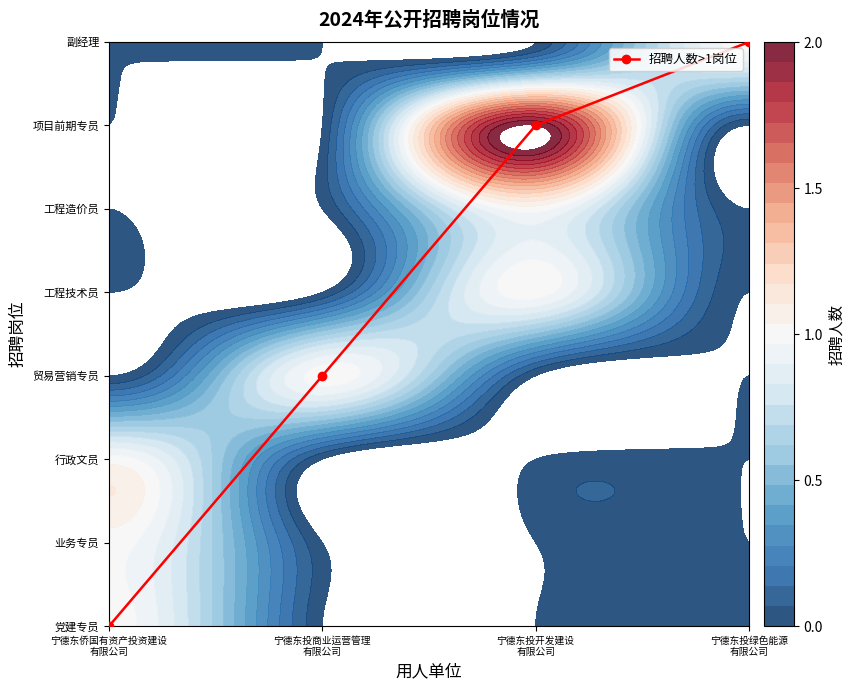

How many distinct data groups are displayed?

1